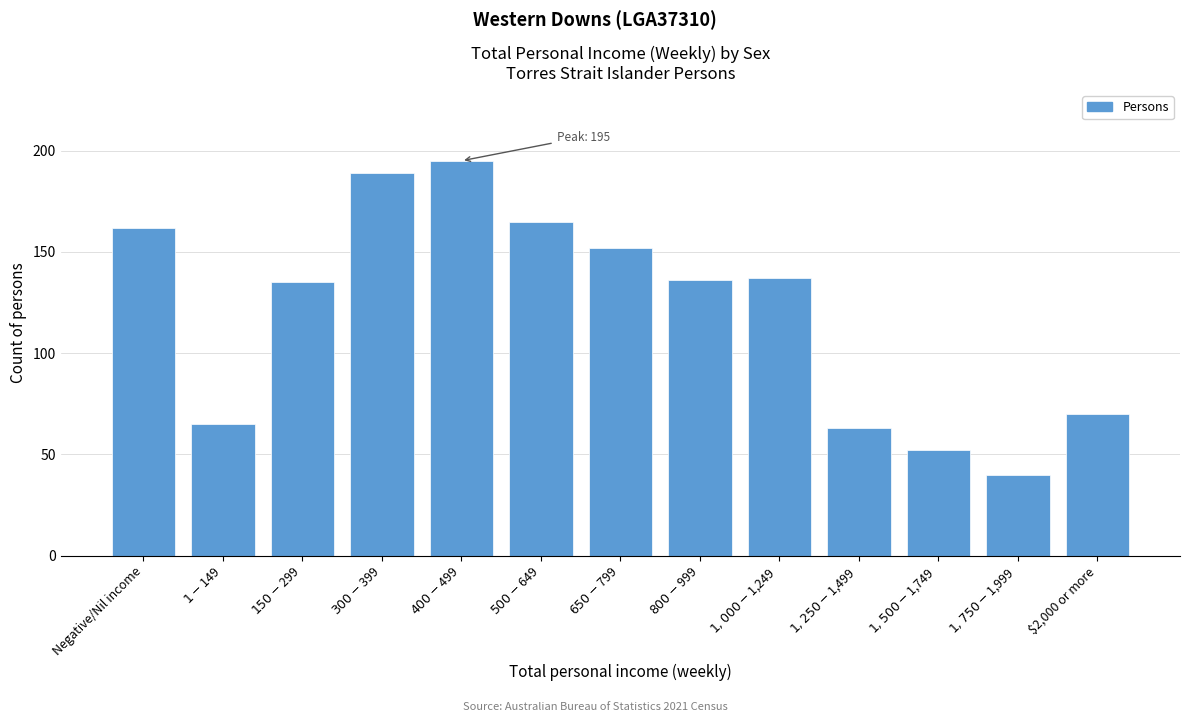

Reading left to right, extract all data points from this chart.

162	65	135	189	195	165	152	136	137	63	52	40	70